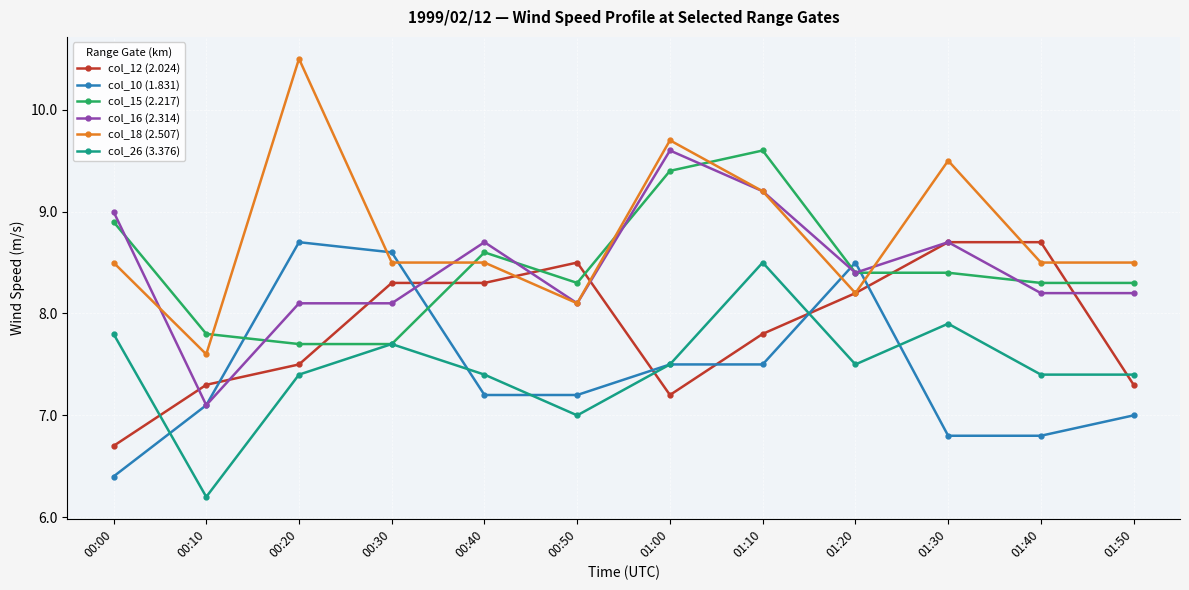

Where is the first local minimum for col_16 (2.314)?

00:10